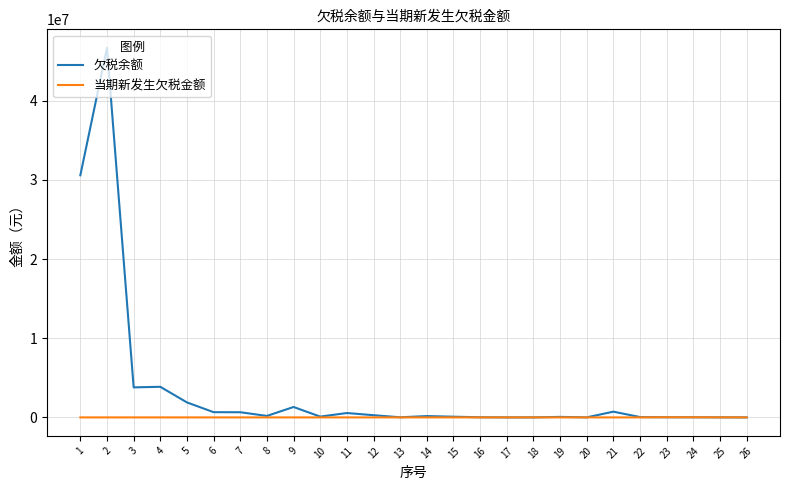

Is it true that 欠税余额 equals 401.6 at 17?

True